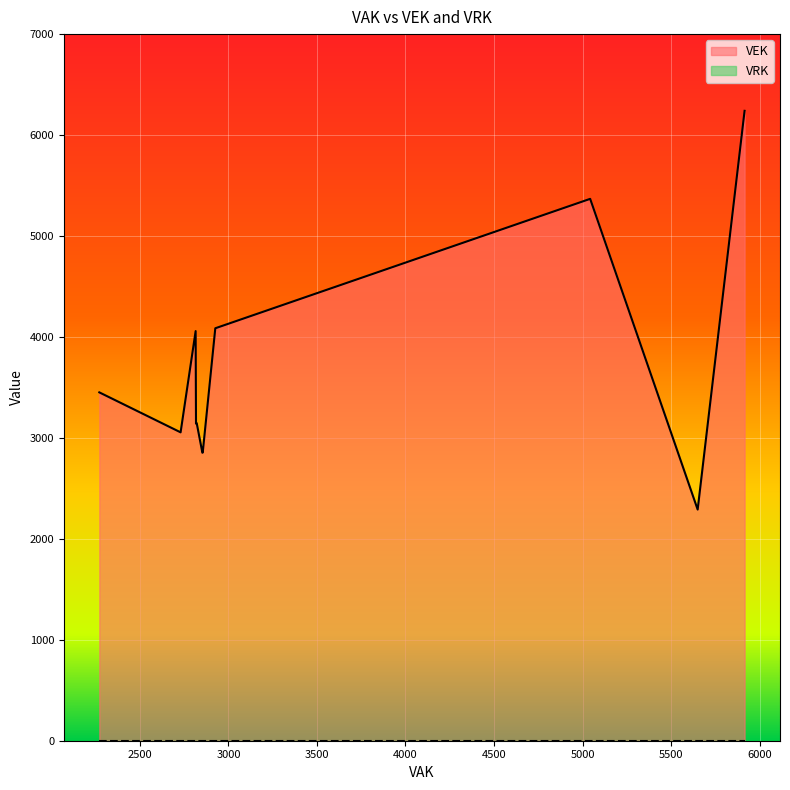

At which category is the sum across all series the highest?

5915